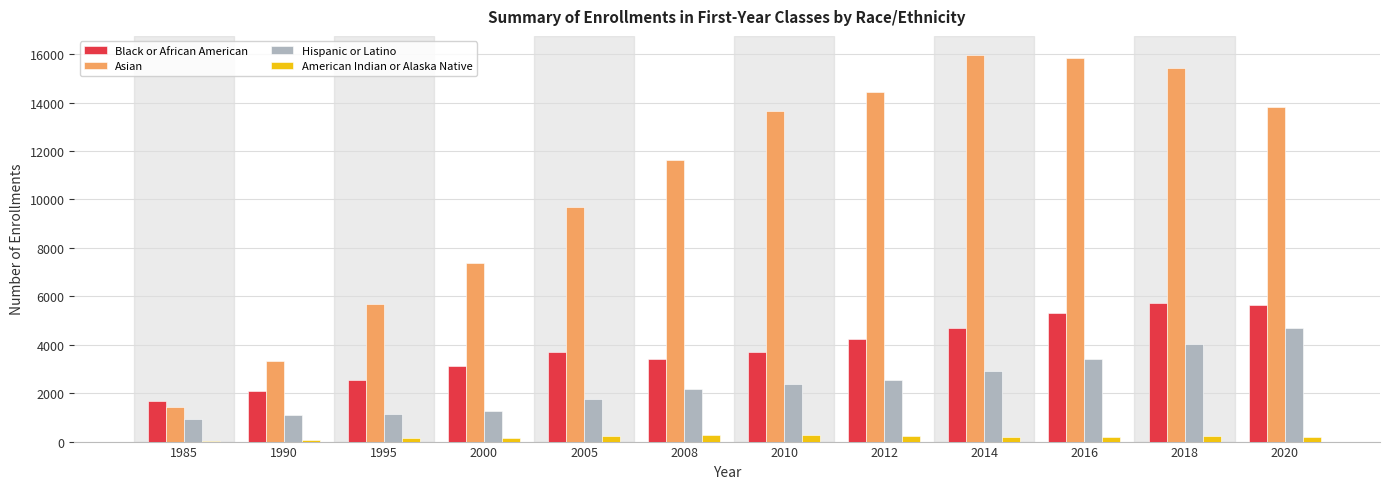

Which series has the widest spread of values?

Asian